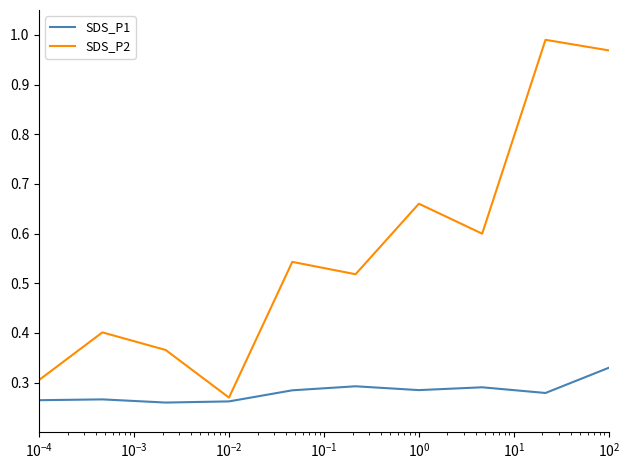

True or false: SDS_P2 and SDS_P1 intersect in this chart.

False